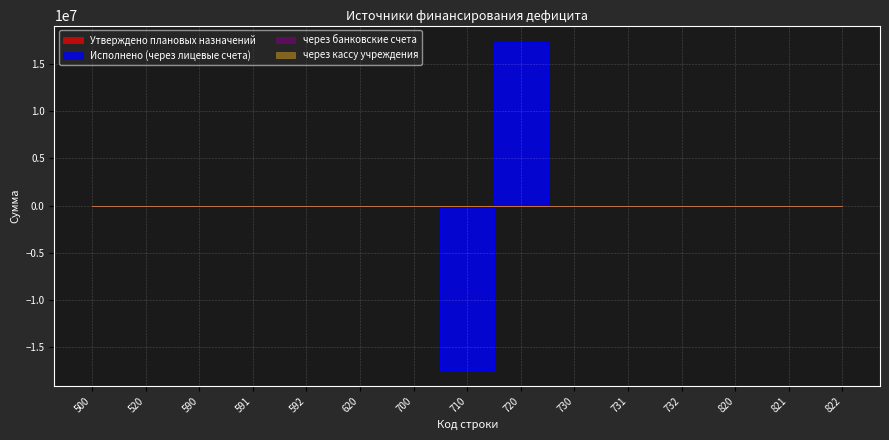

True or false: Исполнено (через лицевые счета) has a value of 0.0 at 822.

True